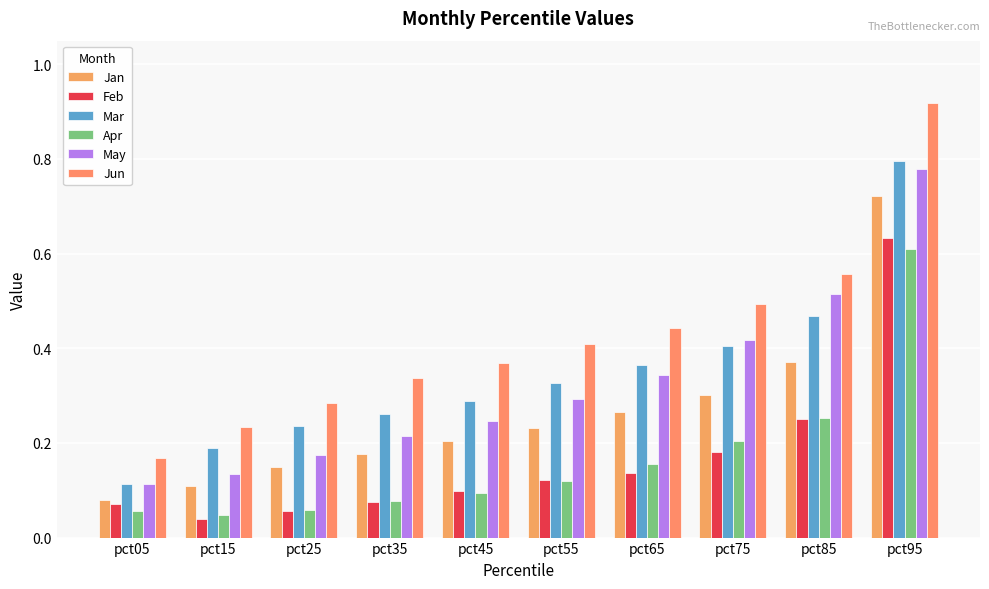

True or false: Mar has a value of 0.3 at pct55.

True